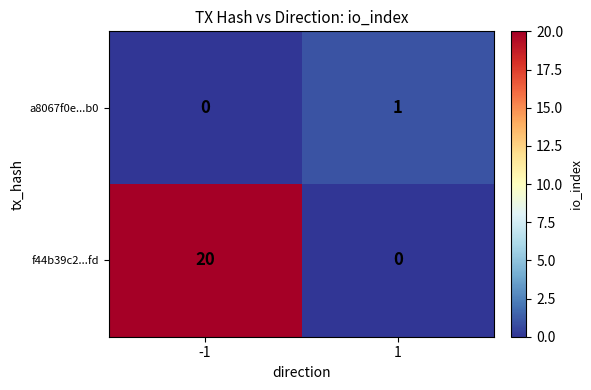

How many series are shown in this chart?

2